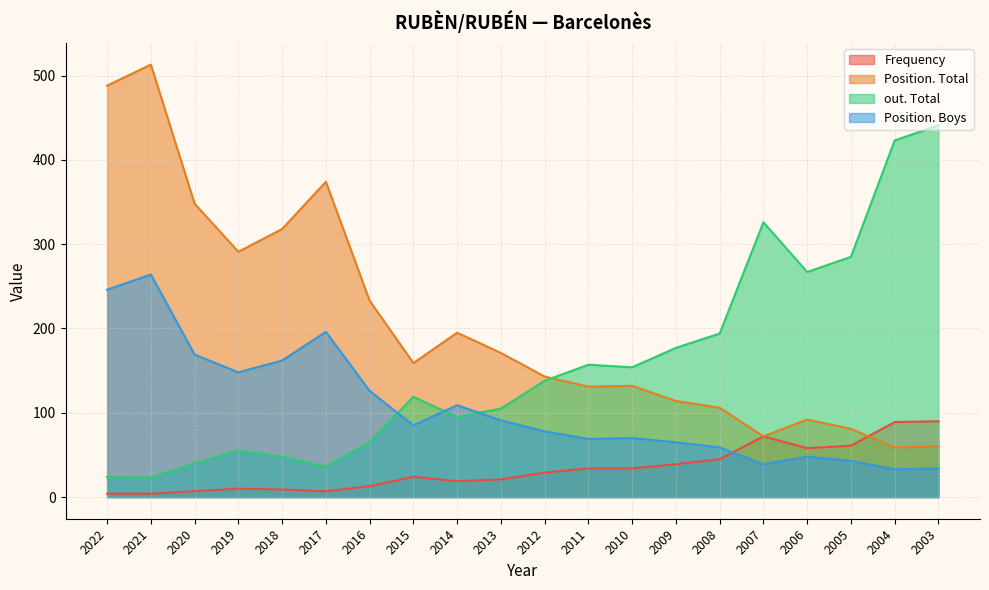

Where is the first local maximum for Frequency?

2019